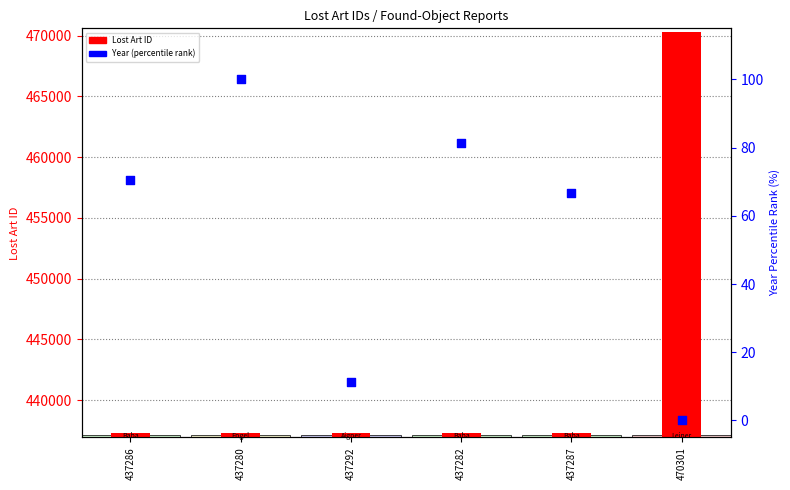

Which series has the largest total across all categories?

Lost Art ID